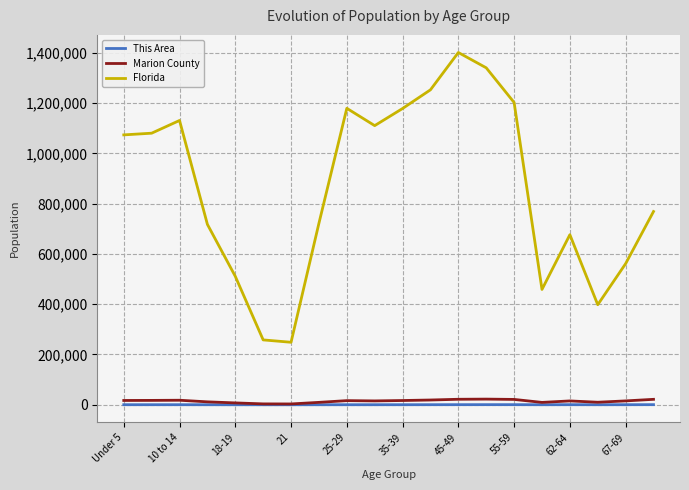

Rank the series by their maximum value, from highest to lowest.

Florida, Marion County, This Area